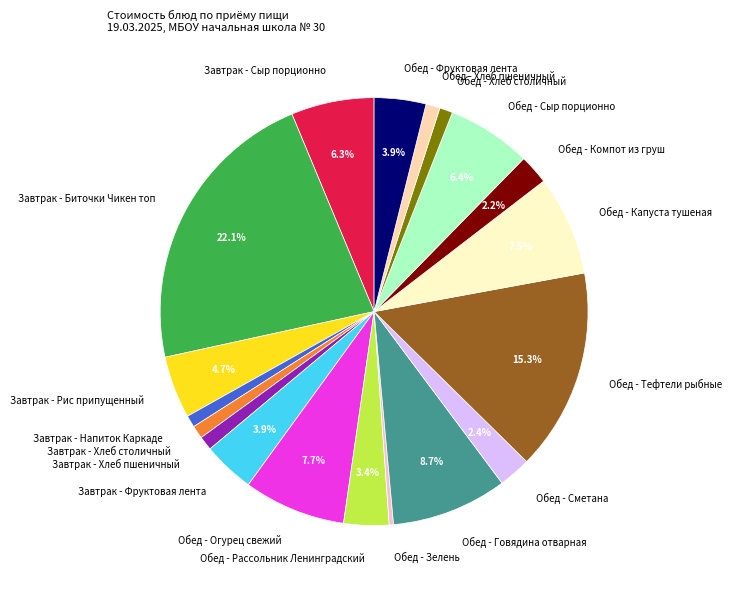

What percentage is the Завтрак - Напиток Каркаде slice, to the nearest percent?

1%